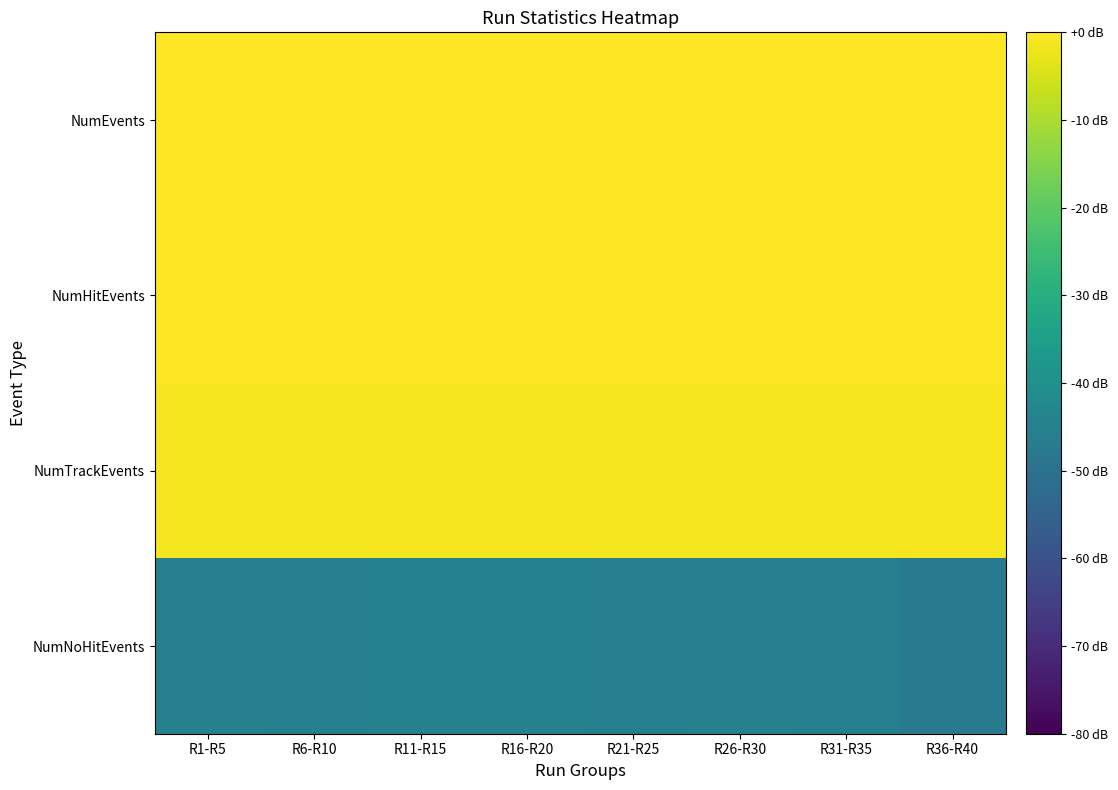

Which category has the lowest value across all series?

R36-R40